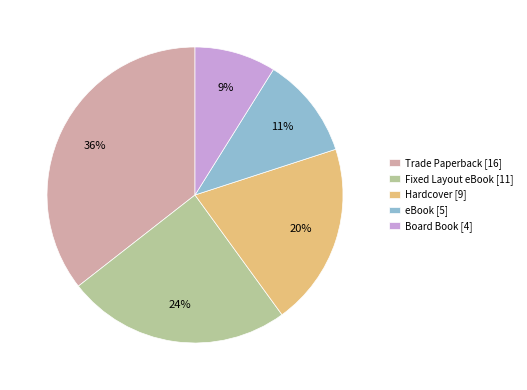

Do Board Book [4] and eBook [5] together represent more than half of the pie?

No